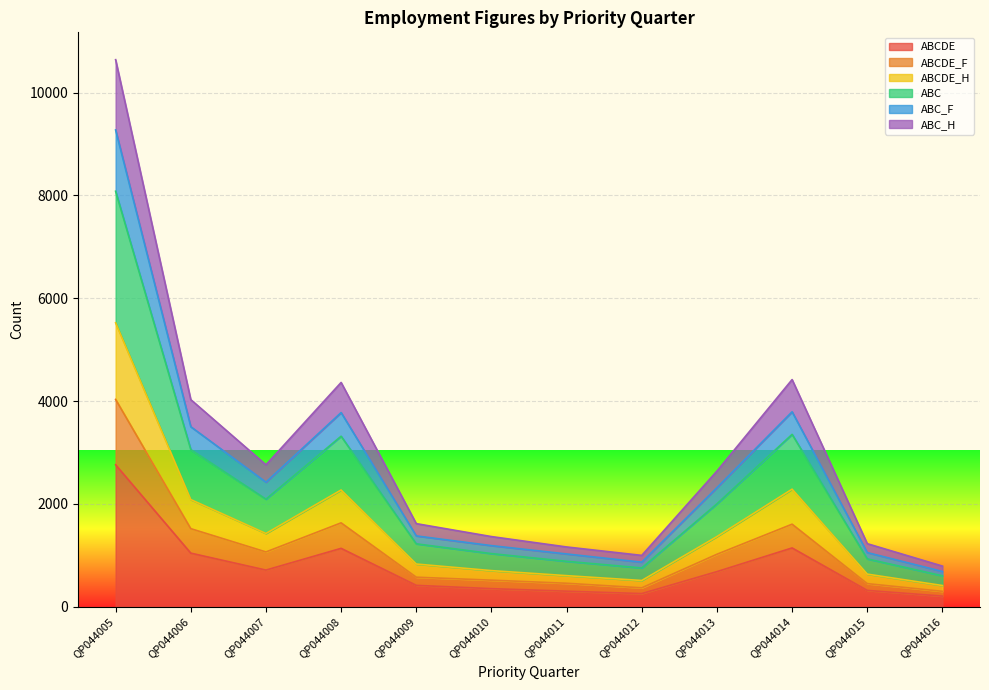

What is the total value across all series at QP044013?

2638